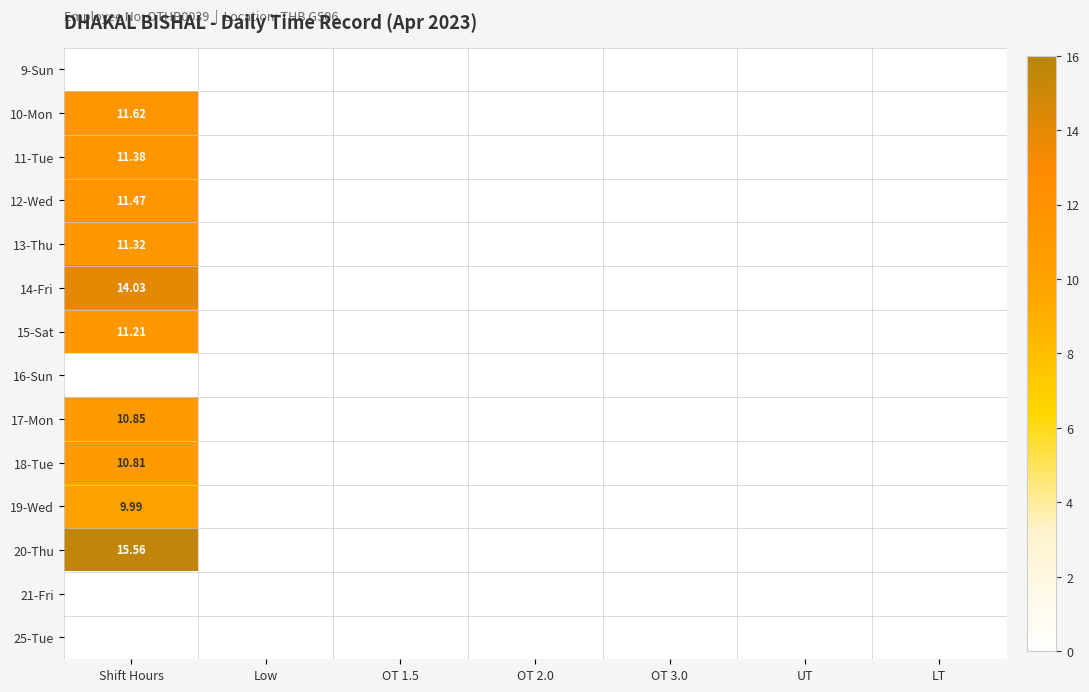

Rank the categories by 12-Wed value from highest to lowest.

Shift Hours, Low, OT 1.5, OT 2.0, OT 3.0, UT, LT